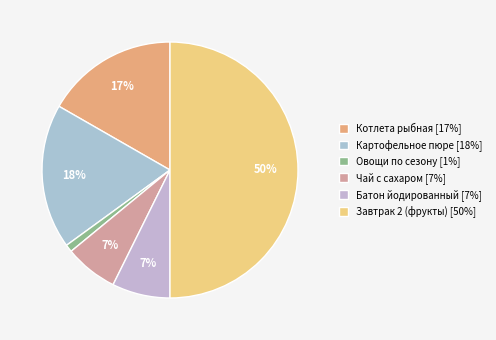

Is the sum of Завтрак 2 (фрукты) and Батон йодированный greater than half?

Yes